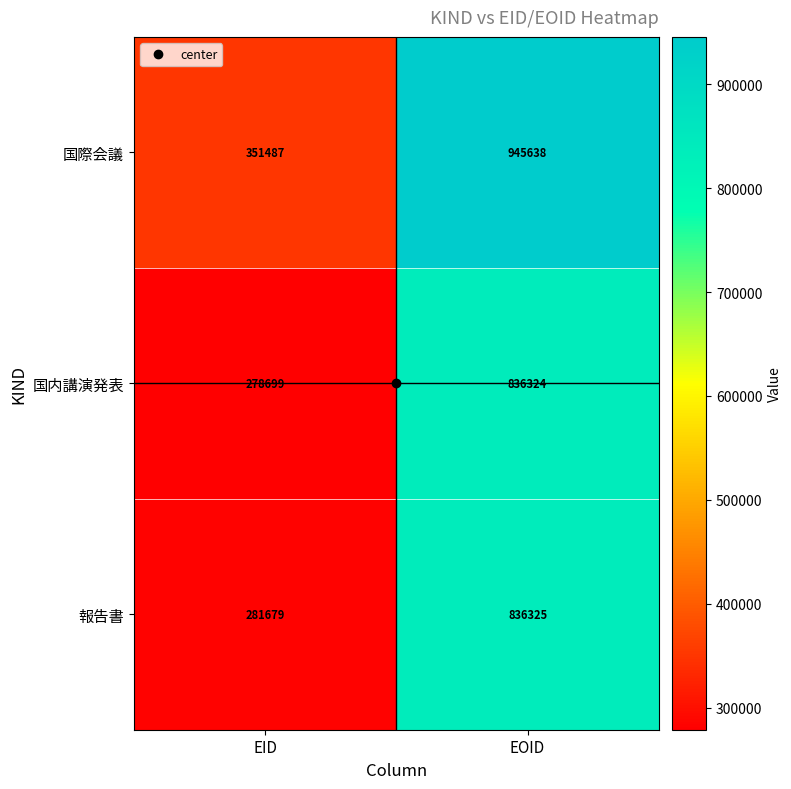

What is the maximum value shown in the chart?

945638